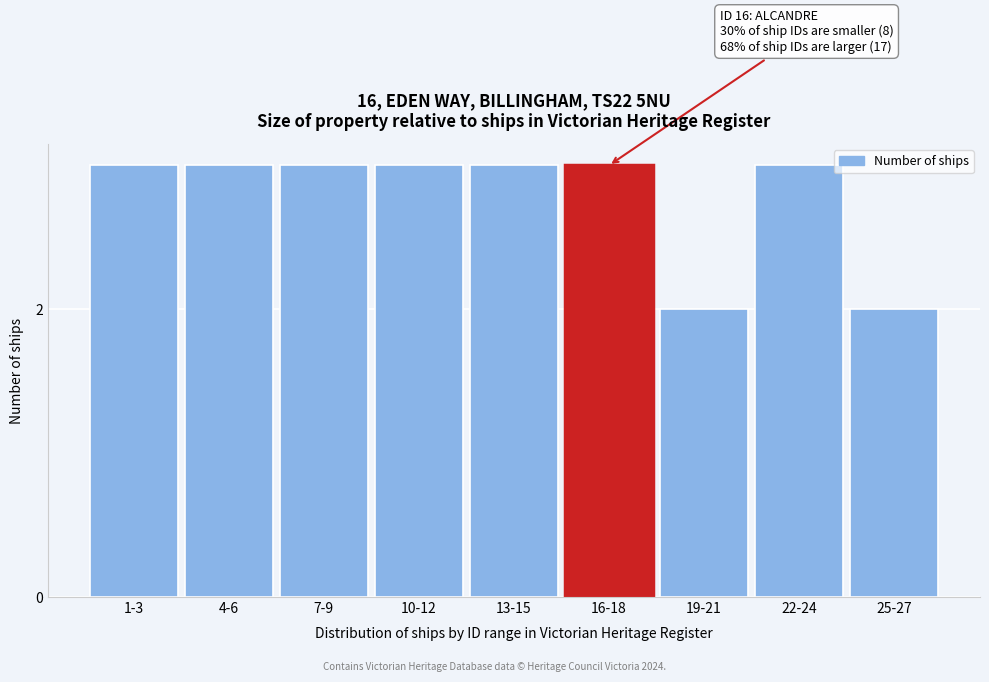

Reading left to right, what are all the values shown in this chart?

1-3=3	4-6=3	7-9=3	10-12=3	13-15=3	16-18=3	19-21=2	22-24=3	25-27=2